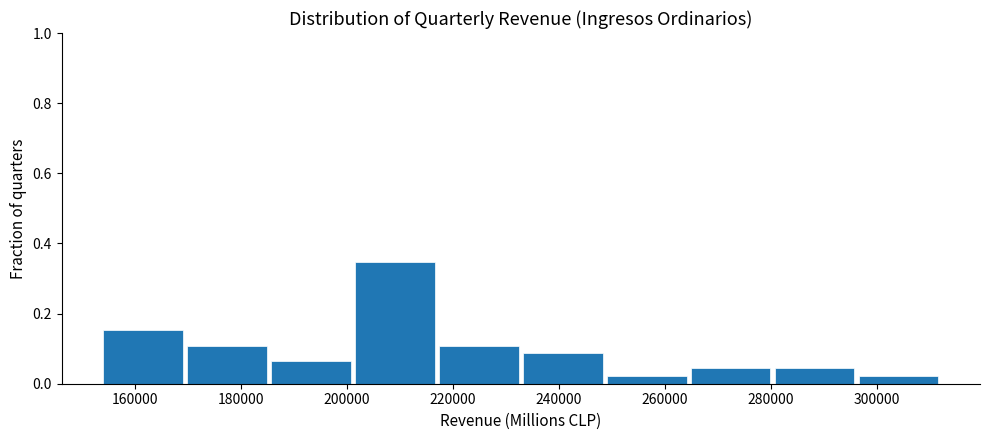

What is the height of the bar covering 280000 to 296000 on the x-axis? Neither the bar edges nor the heights are printed on the chart, so give them approximately, as read against the axes.

0.04